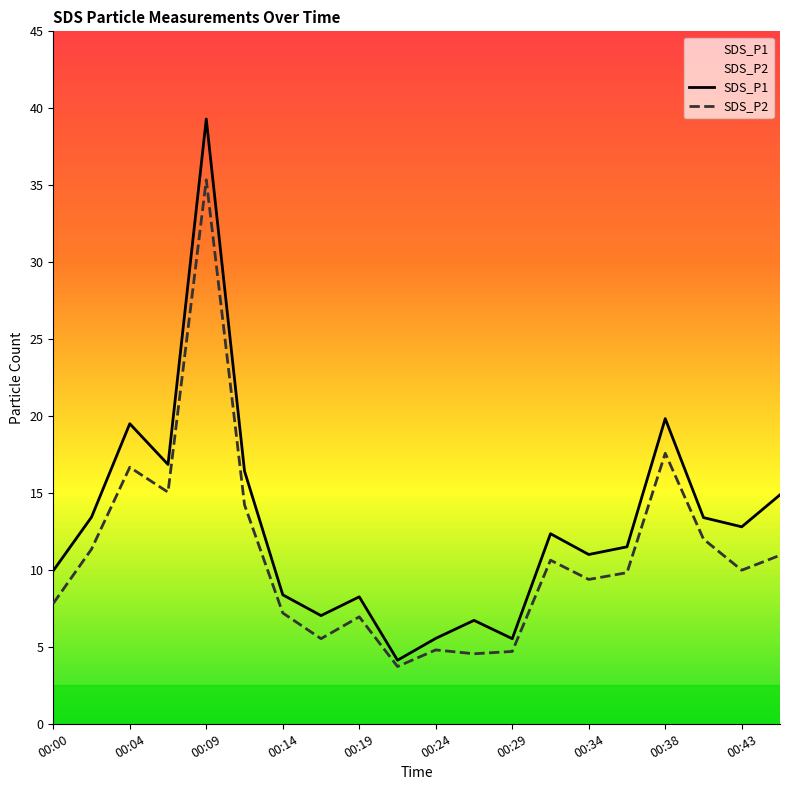

At which label does SDS_P1 reach its minimum?

00:21